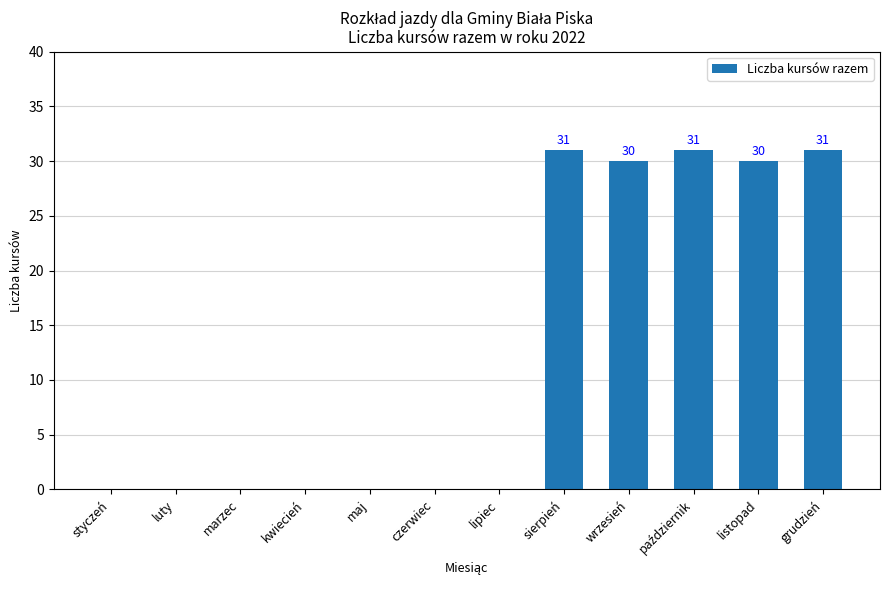

What is the maximum value shown in the chart?

31